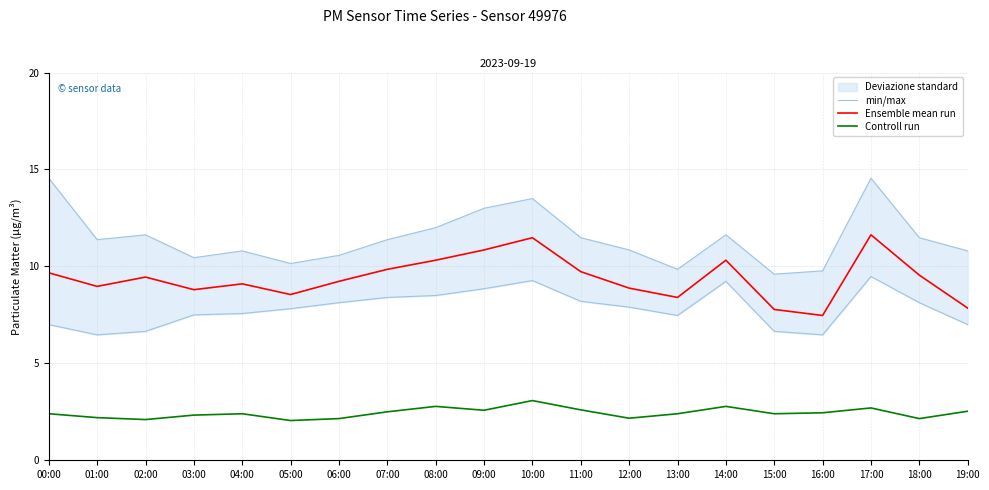

What position from the right is 19:00?

1